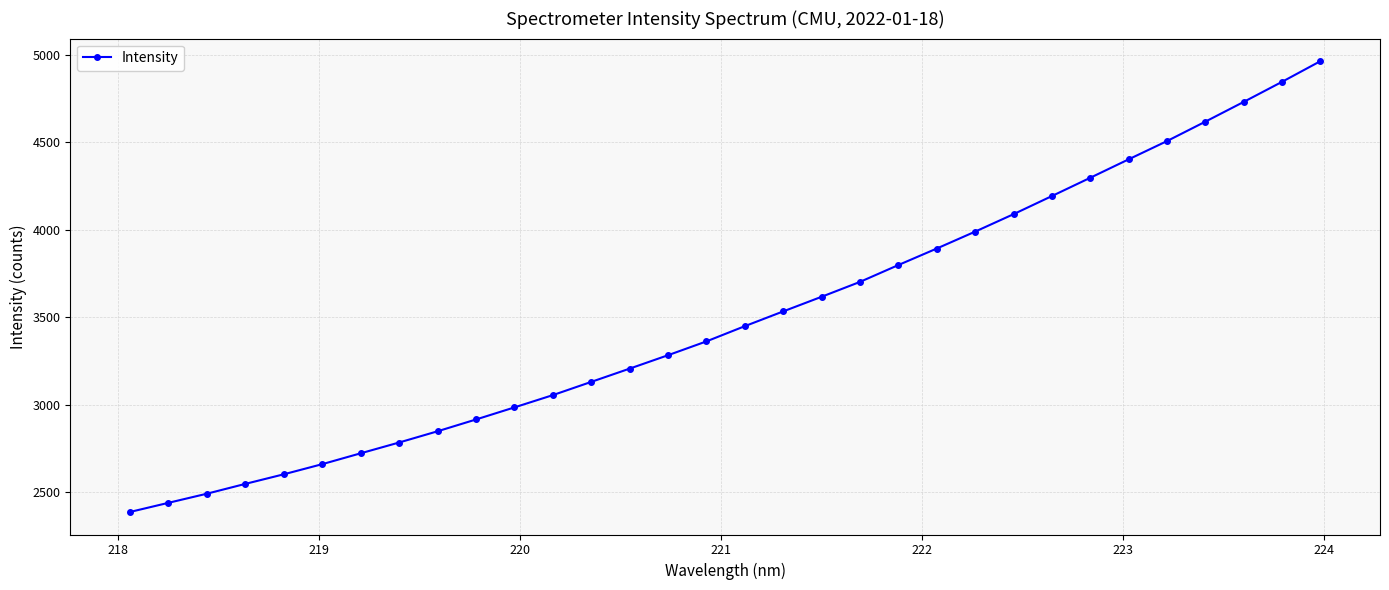

What is the sum of all values?

112043.3